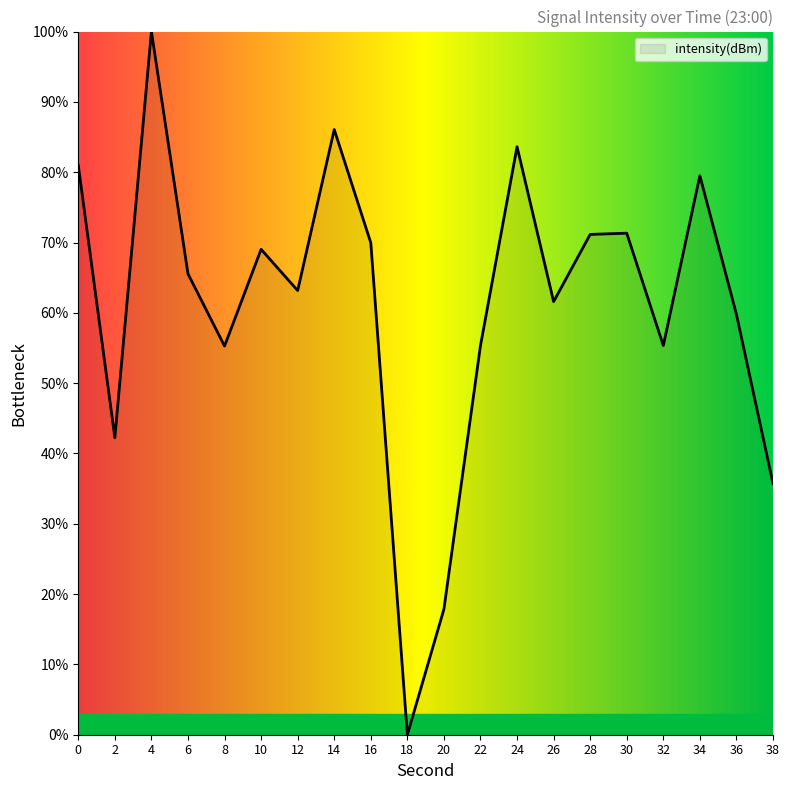

Which category has the lowest value across all series?

18